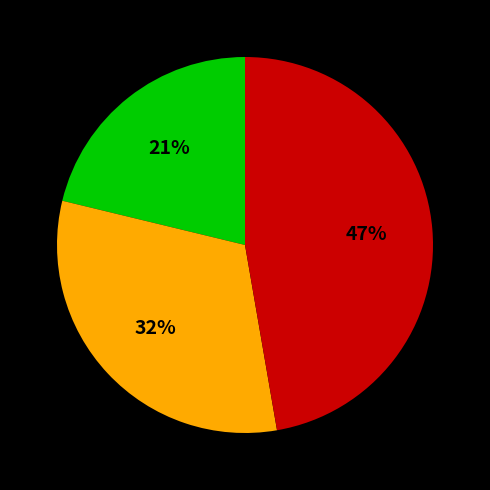

To the nearest percent, what is the difference between the largest and smallest slice percentages?

26%